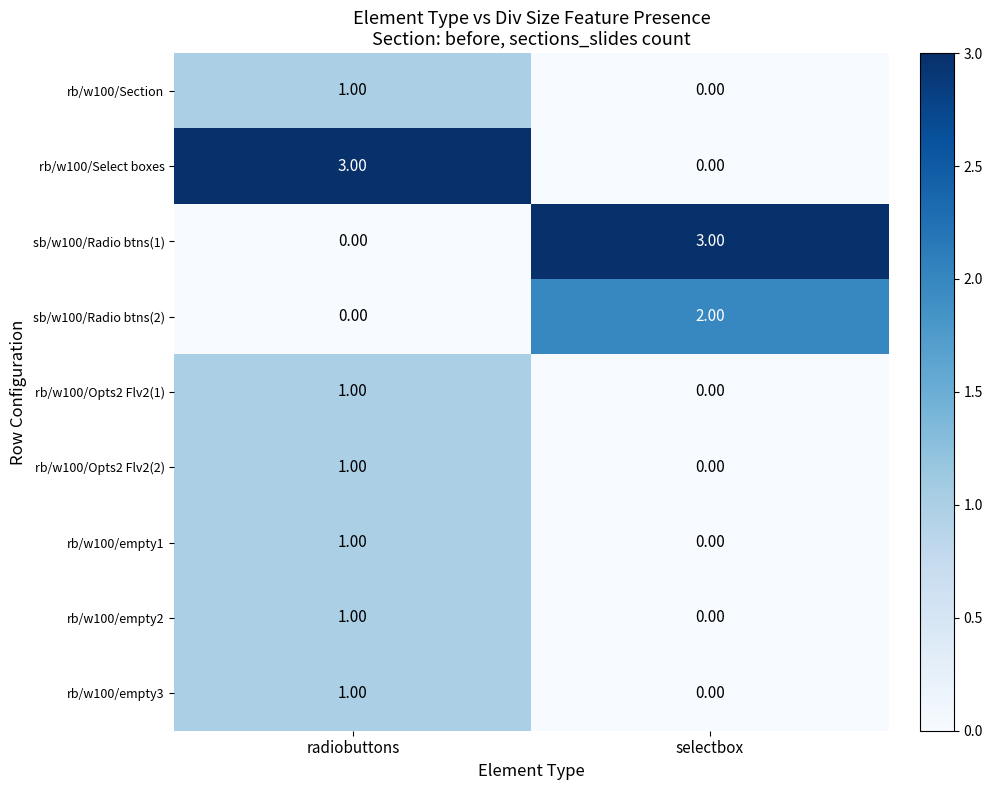

What is the difference between the highest and lowest values at radiobuttons?

3